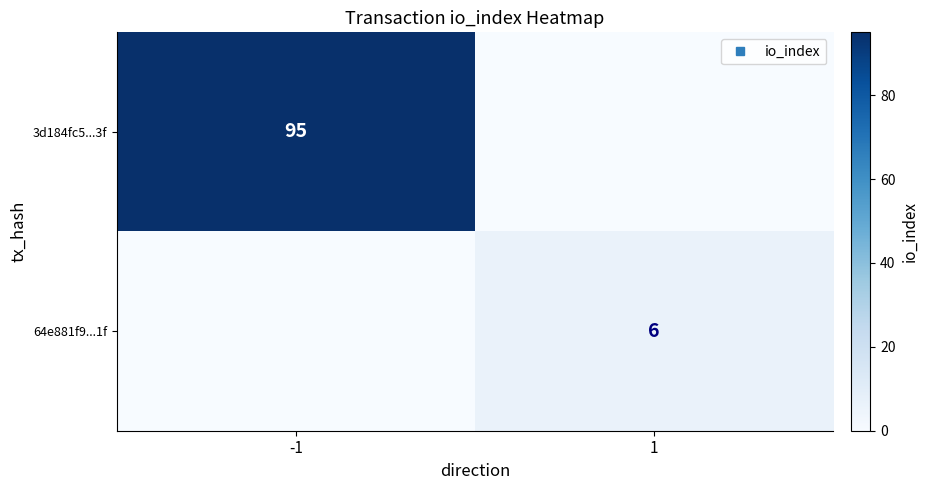

What is the sum of the 3d184fc5...3f values at -1 and 1?

95